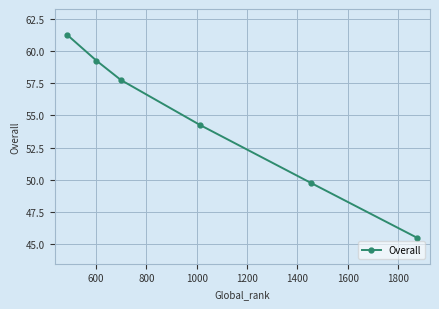

How many data points are less than 57?

3